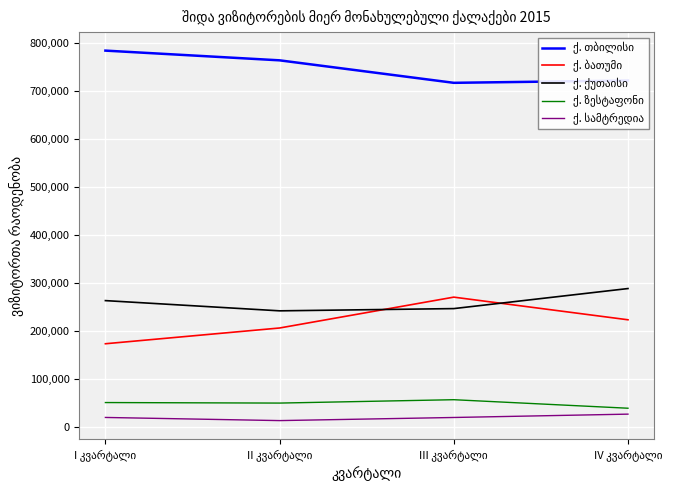

How many lines are shown in the chart?

5